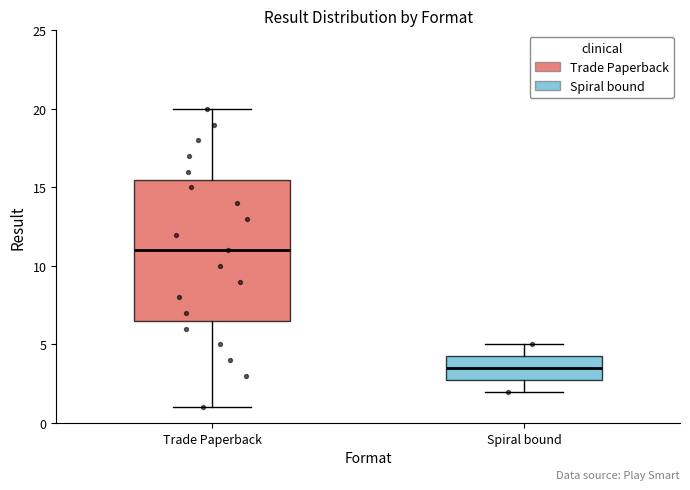

Which box has the highest median line?

Trade Paperback